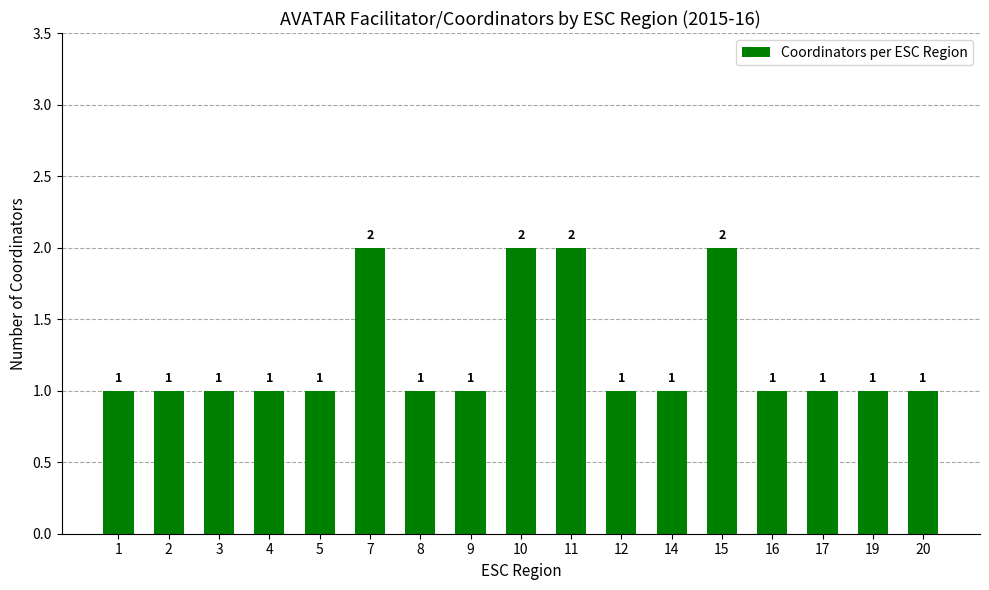

What is the ratio of the value at 14 to the value at 11?

0.5